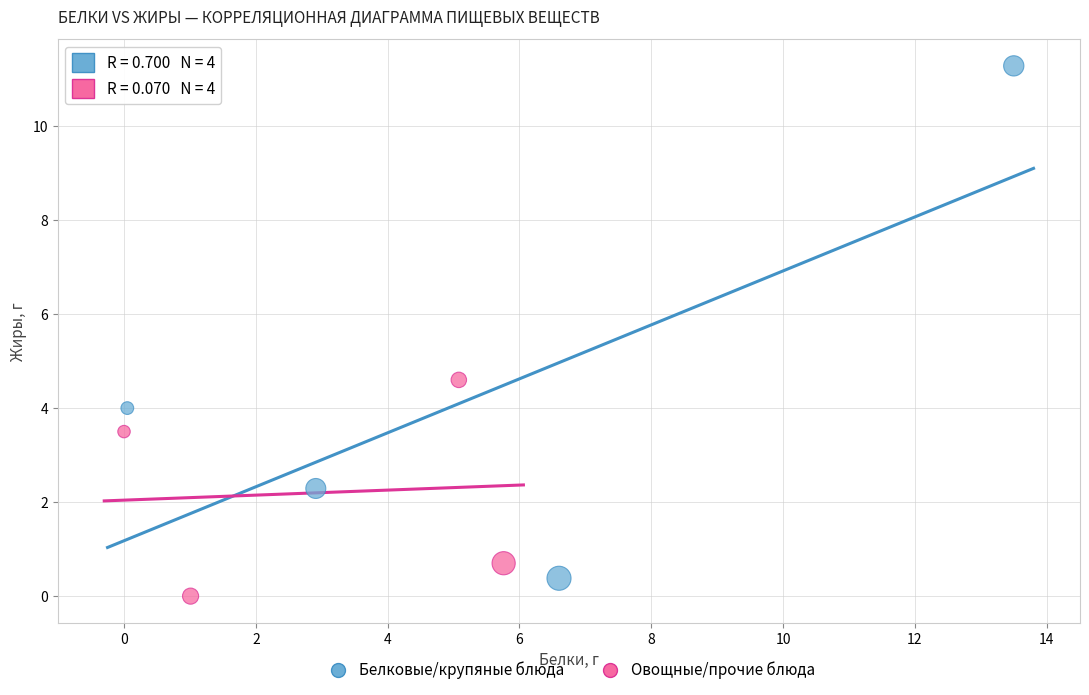

Which series has the widest spread of Y values?

Белковые/крупяные блюда